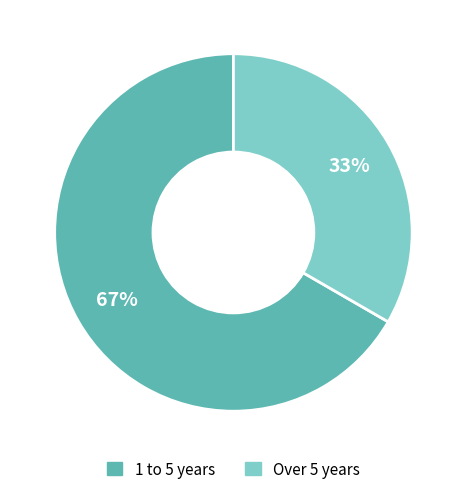

Is Over 5 years the majority of the pie?

No